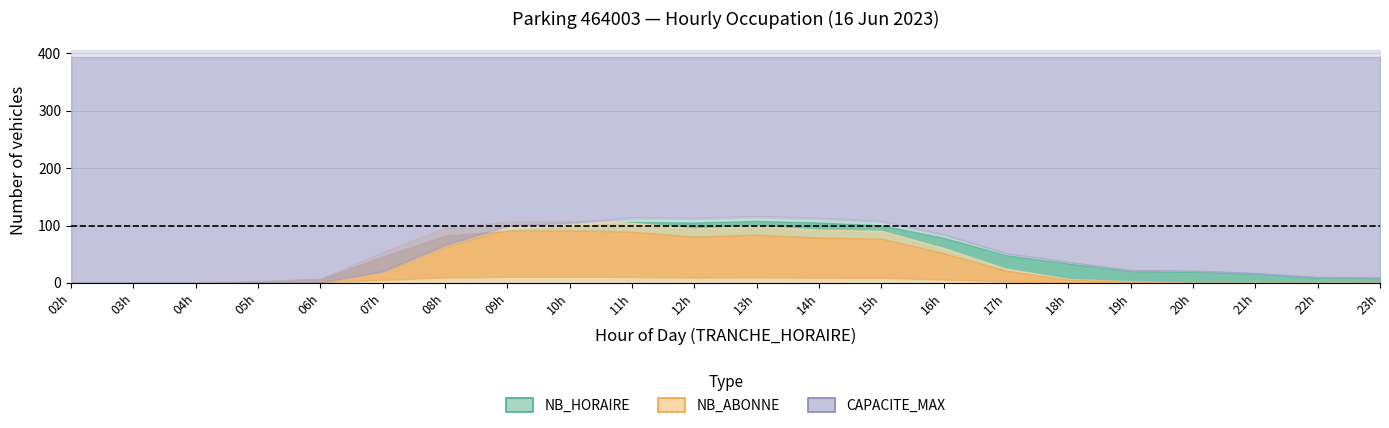

After their last crossing, which series has the higher values: NB_HORAIRE or NB_ABONNE?

NB_HORAIRE